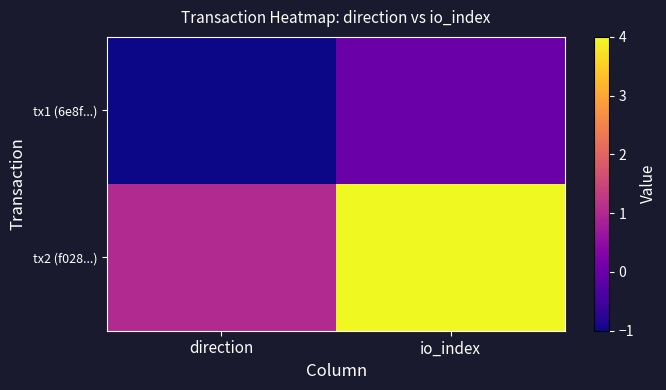

What is the smallest value displayed?

-1